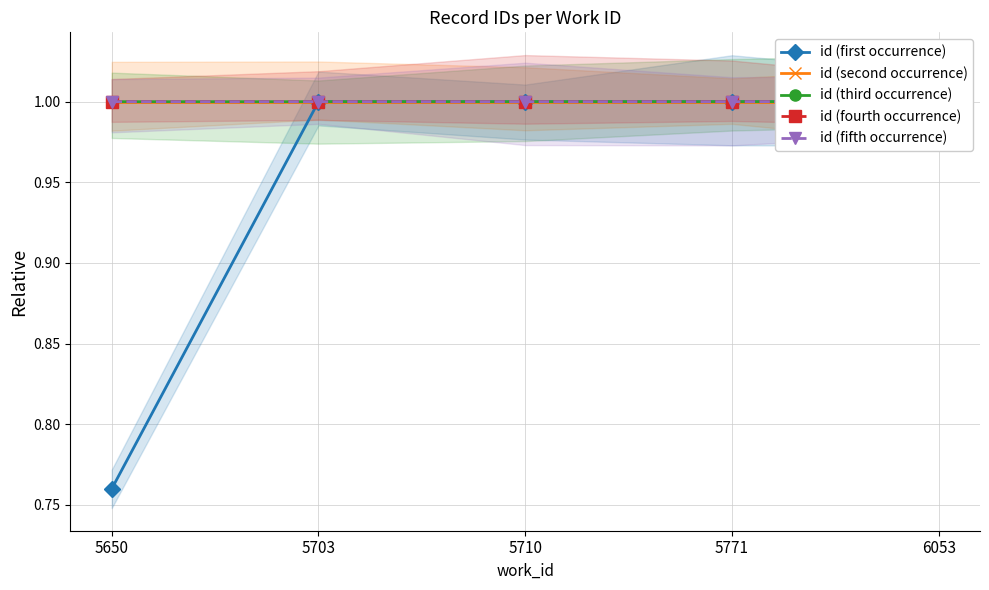

Between 5771 and 5710, which is larger?

5771